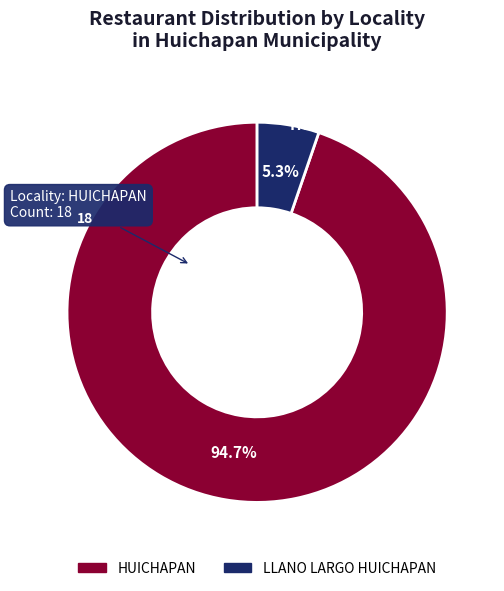

To the nearest percent, what is the difference between the largest and smallest slice percentages?

89%